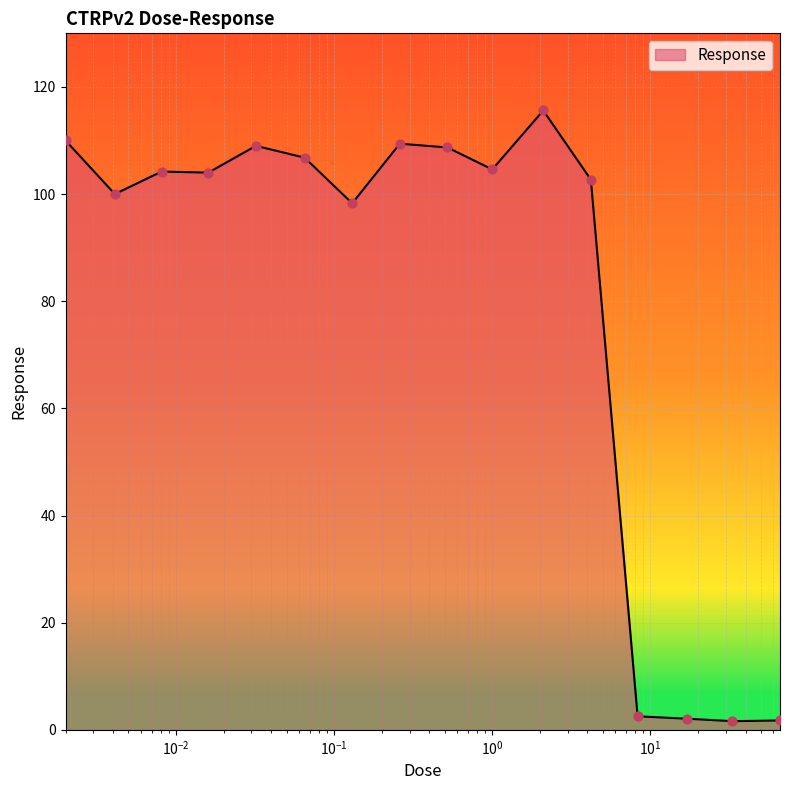

What is the maximum value shown in the chart?

115.6